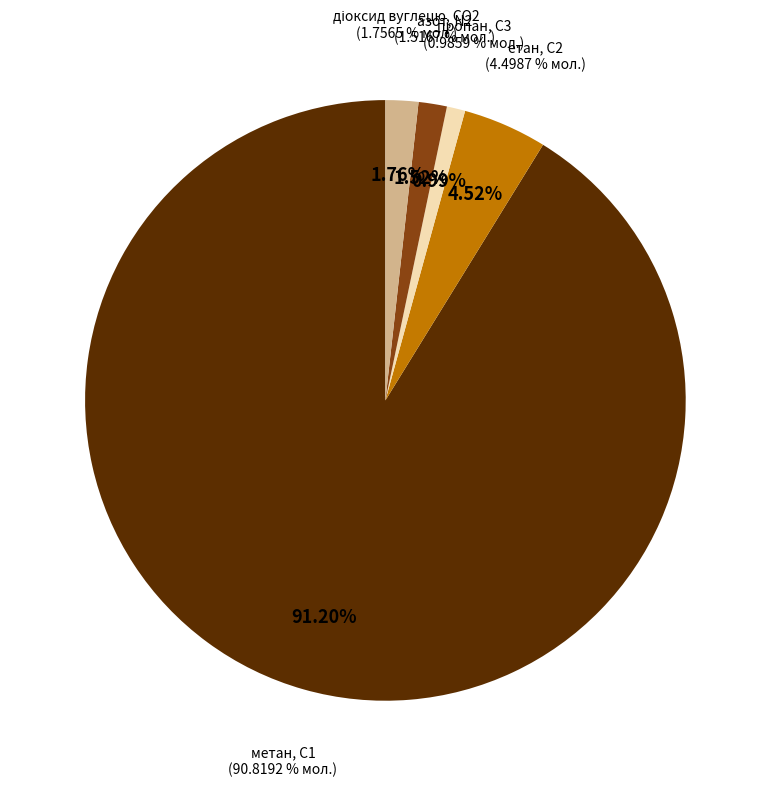

Count the number of slices in the pie.

5